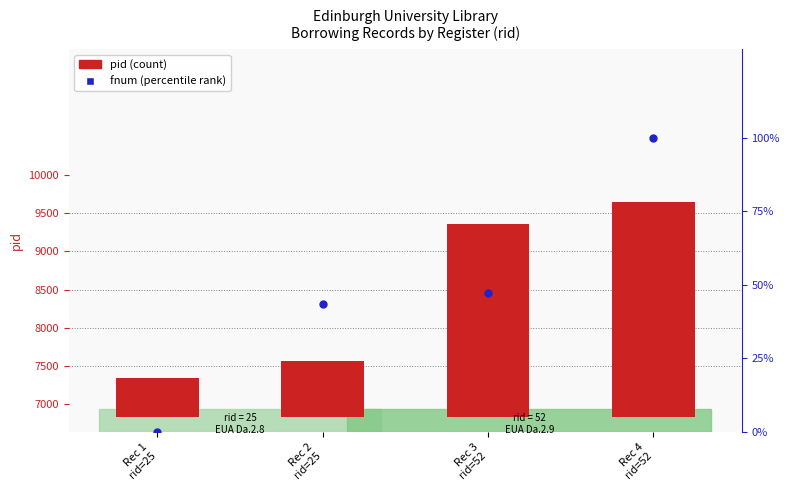

Which series has the largest total across all categories?

pid (count)